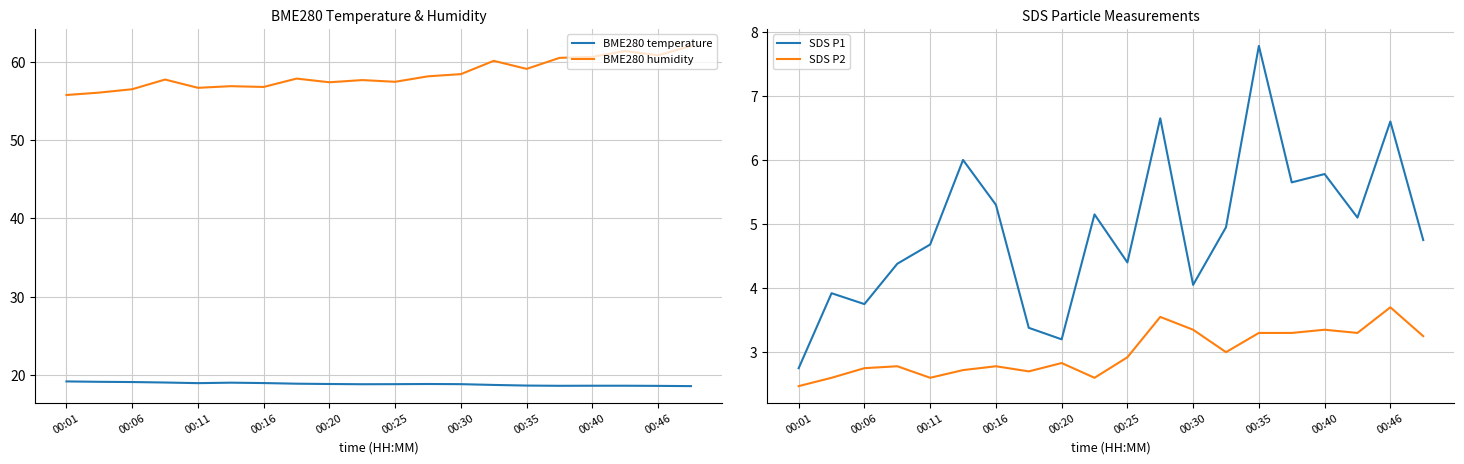

True or false: SDS P1 has a value of 7.7 at 00:25.

False